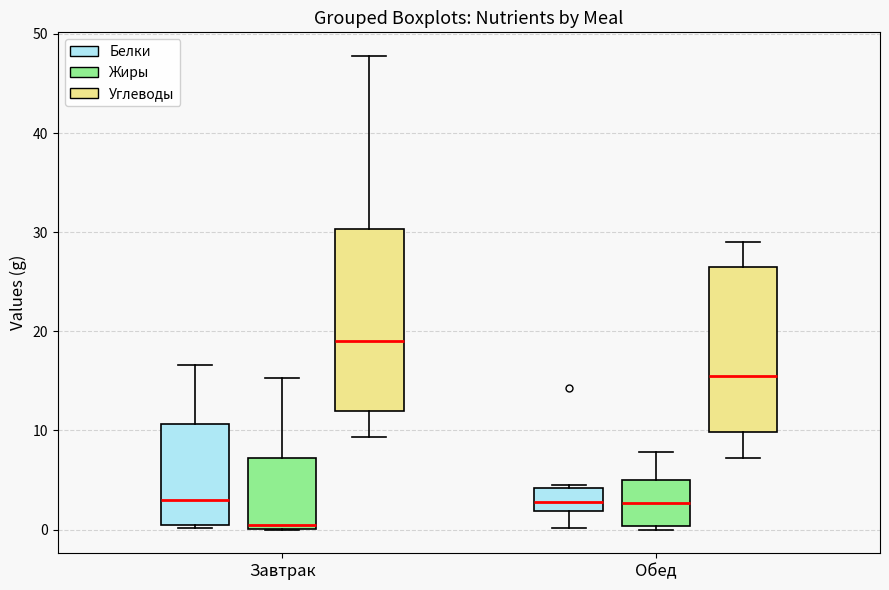

Reading left to right, read every box against the y-axis: the position of its median line, the range the box covers, and the ends of its whiskers. The values are not printed on the chart, so give them approximately, as read against the axis.

Завтрак (Белки): median 3, box 0 to 11, whiskers 0 to 17
Завтрак (Жиры): median 0 (just above the box's lower edge), box 0 to 7, whiskers 0 to 15
Завтрак (Углеводы): median 19, box 12 to 30, whiskers 9 to 48
Обед (Белки): median 3, box 2 to 4, whiskers 0 to 5
Обед (Жиры): median 3, box 0 to 5, whiskers 0 (just below the box's lower edge) to 8
Обед (Углеводы): median 16, box 10 to 27, whiskers 7 to 29